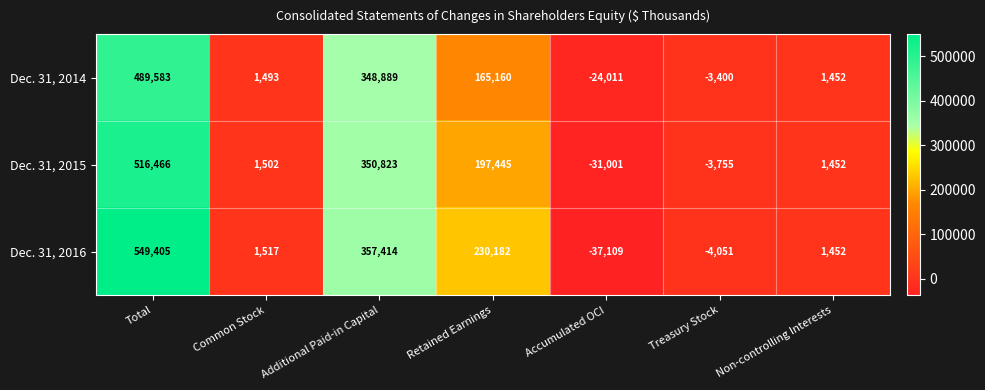

At Common Stock, list the series in order from largest to smallest.

Dec. 31, 2016, Dec. 31, 2015, Dec. 31, 2014